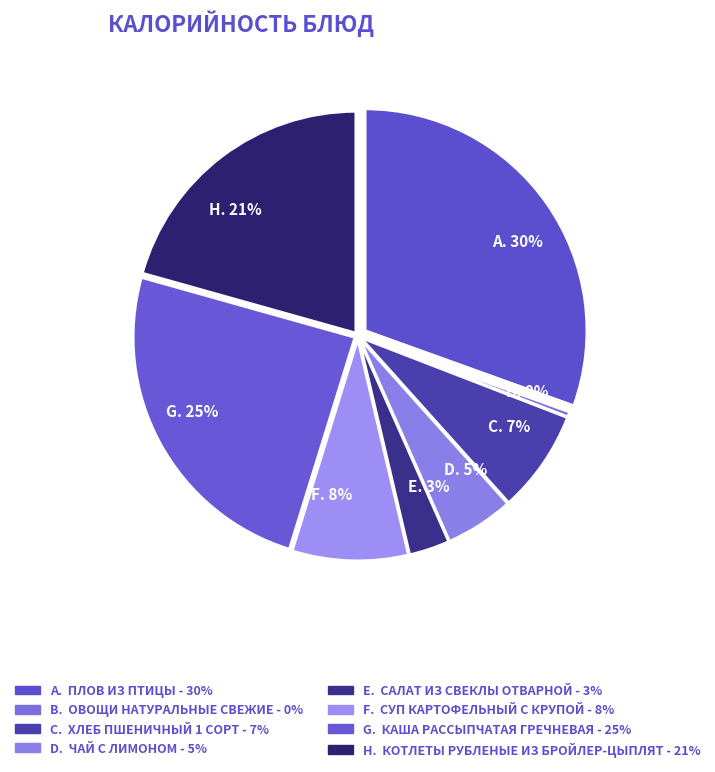

What is the smallest slice in the pie chart?

Овощи натуральные свежие